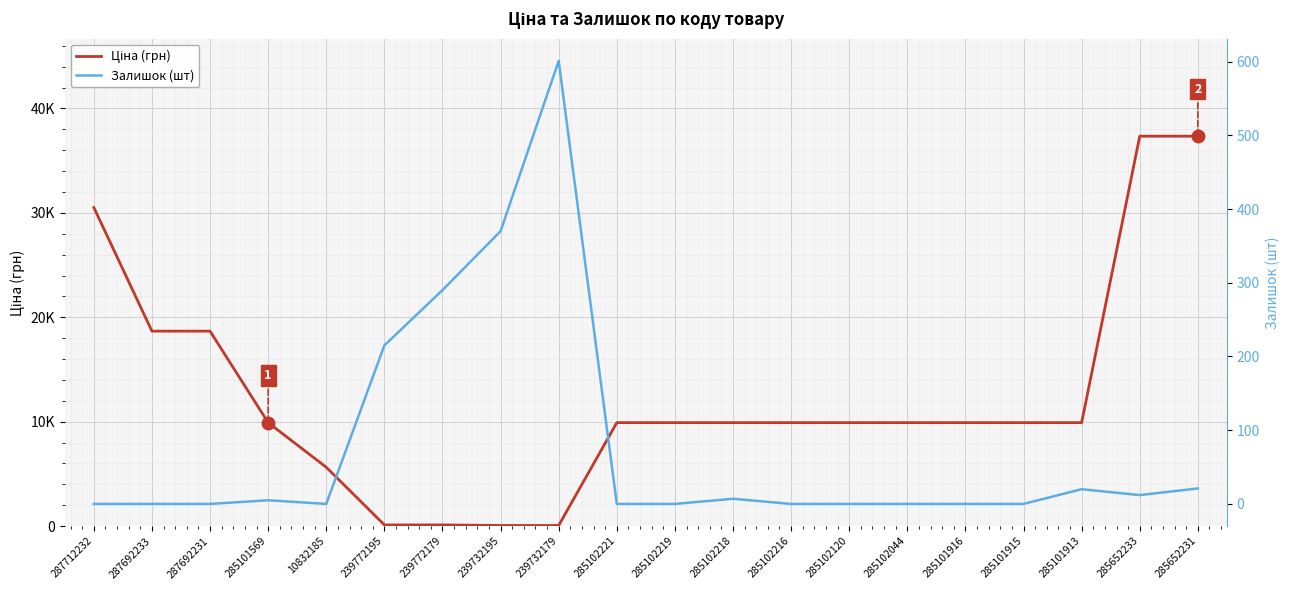

List the series in order of their peak value, lowest first.

Залишок (шт), Ціна (грн)